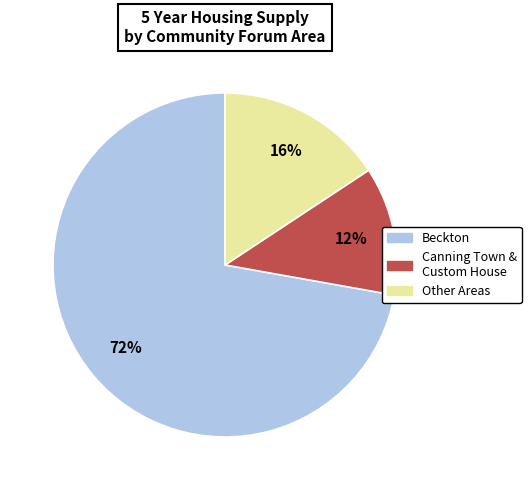

How many segments does this pie chart have?

3